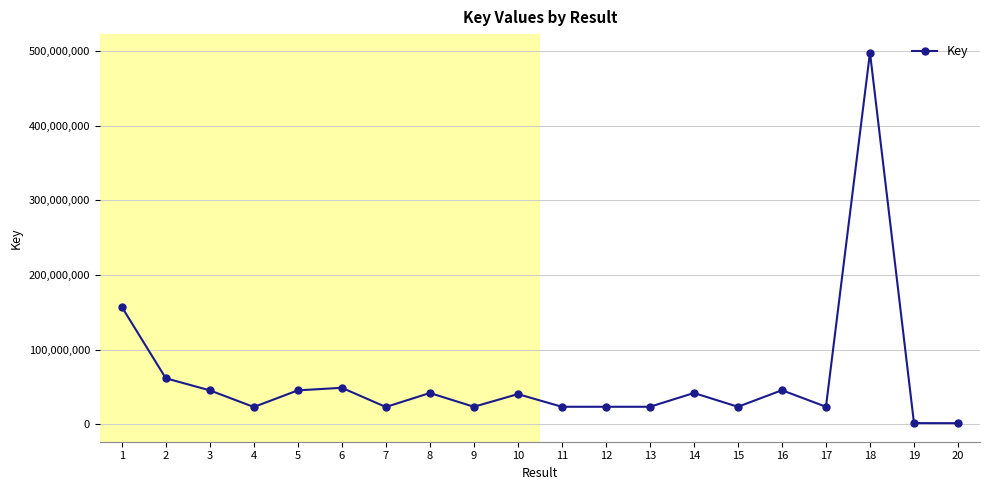

How many data points are less than 40423888?

10